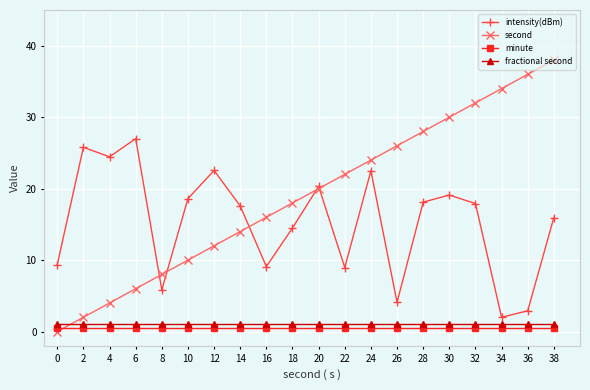

What is the highest value of the fractional second series?

1.0